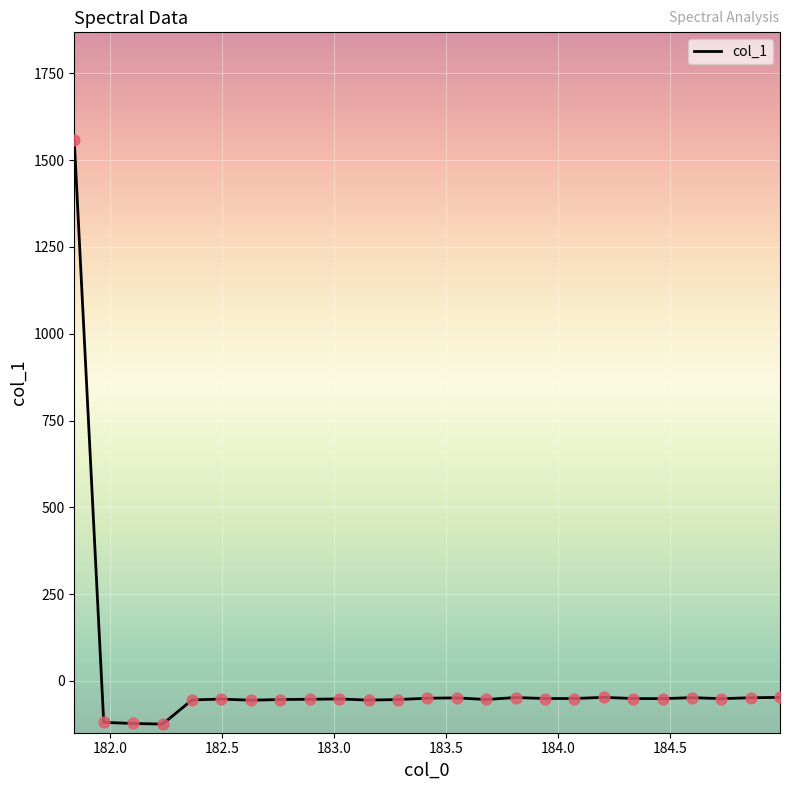

What is the maximum value shown in the chart?

1556.4